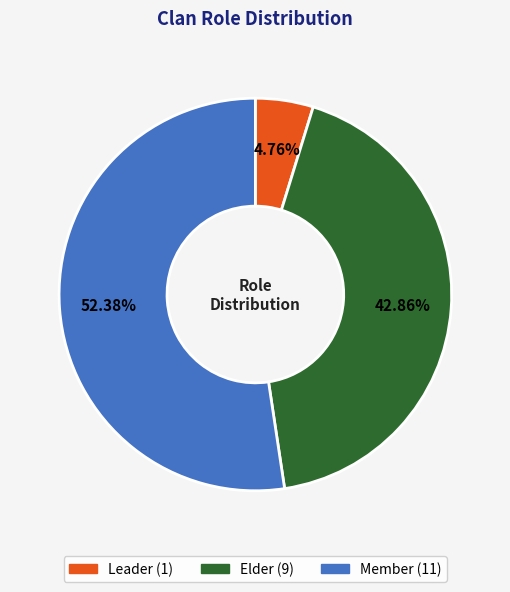

True or false: Leader accounts for 15% of the total.

False